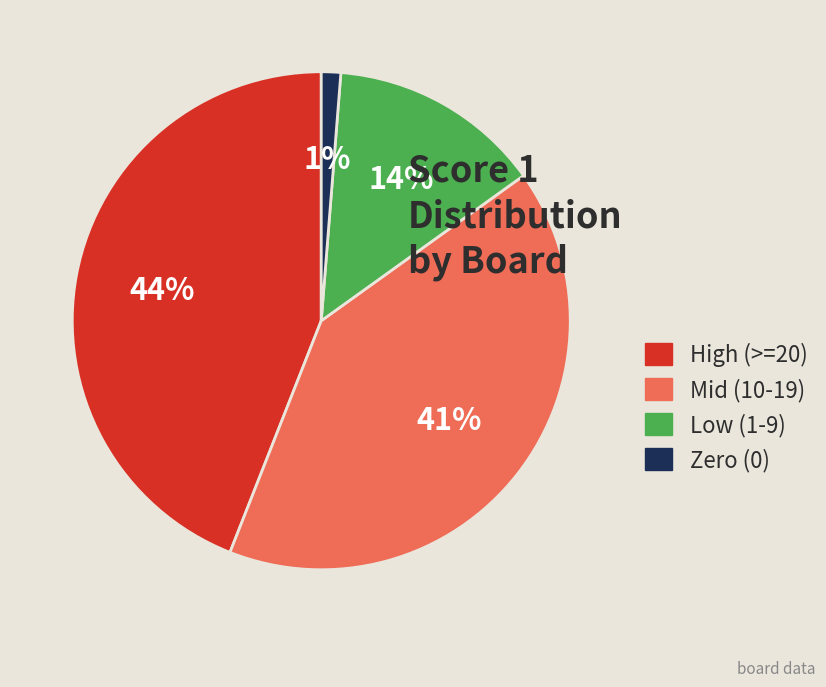

Does any single category account for the majority?

No